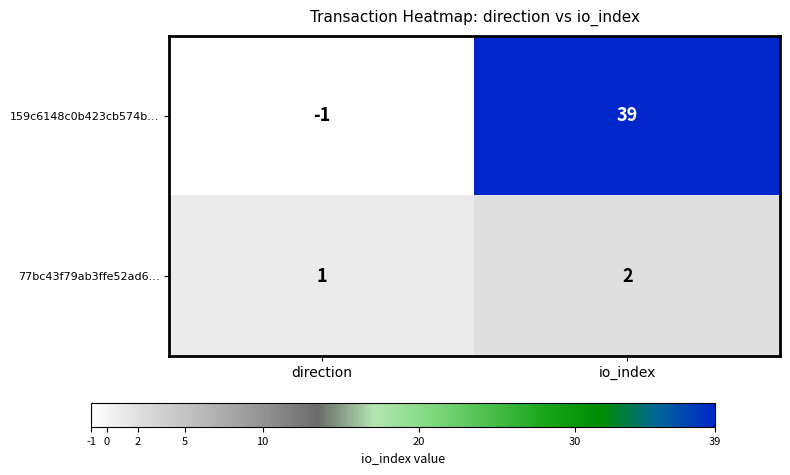

Which category has the highest value in the 159c6148c0b423cb574b… series?

io_index